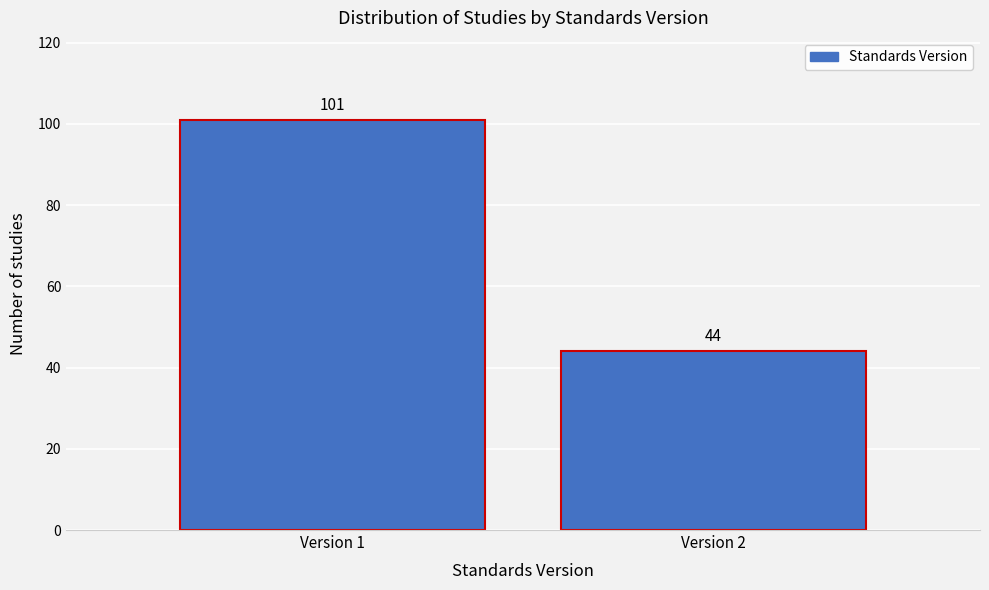

Reading left to right, transcribe all the data shown in this chart.

Version 1=101	Version 2=44